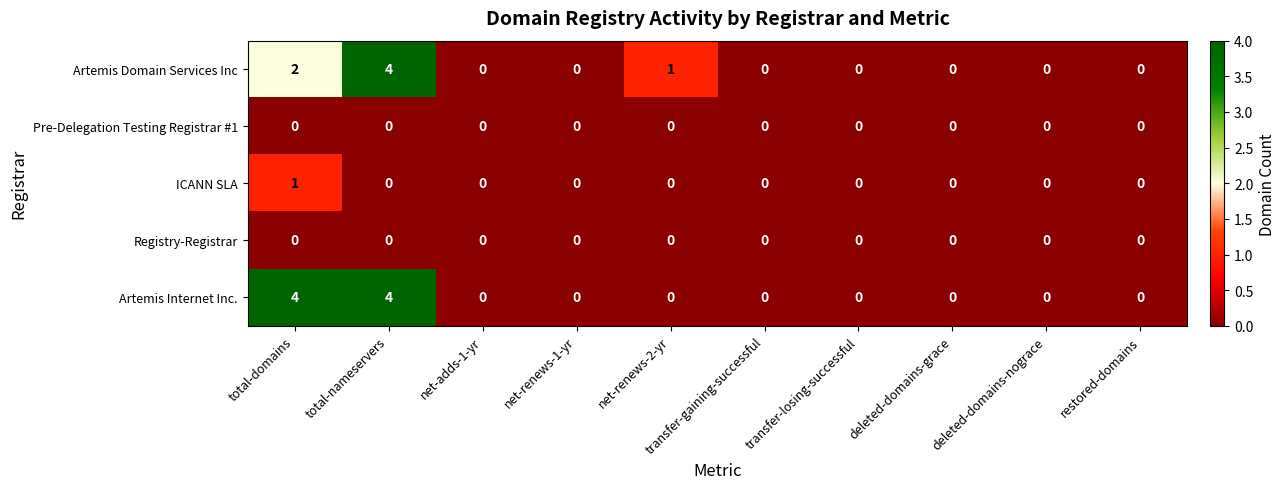

What is the greatest value displayed?

4